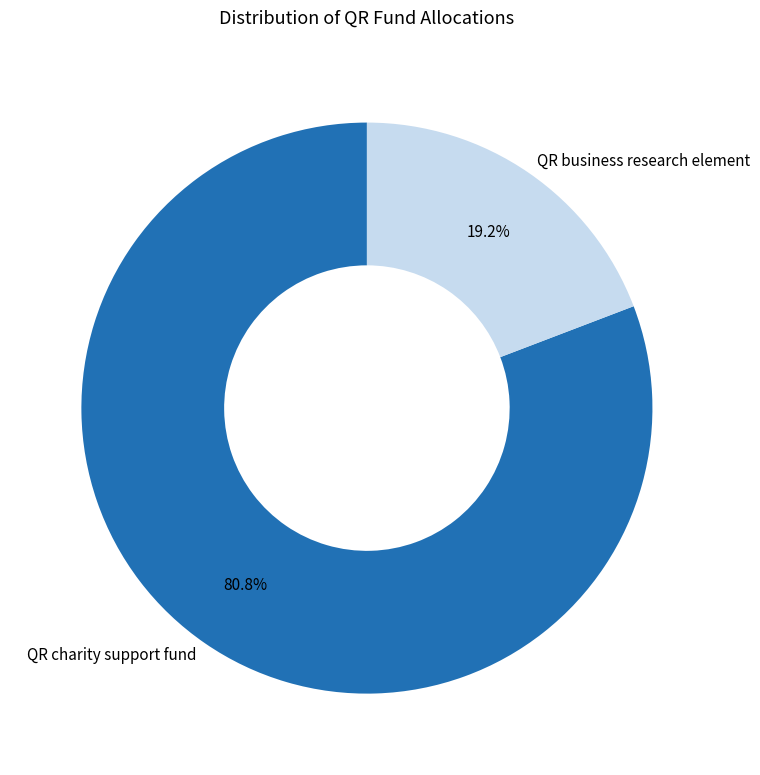

True or false: QR charity support fund accounts for 86% of the total.

False